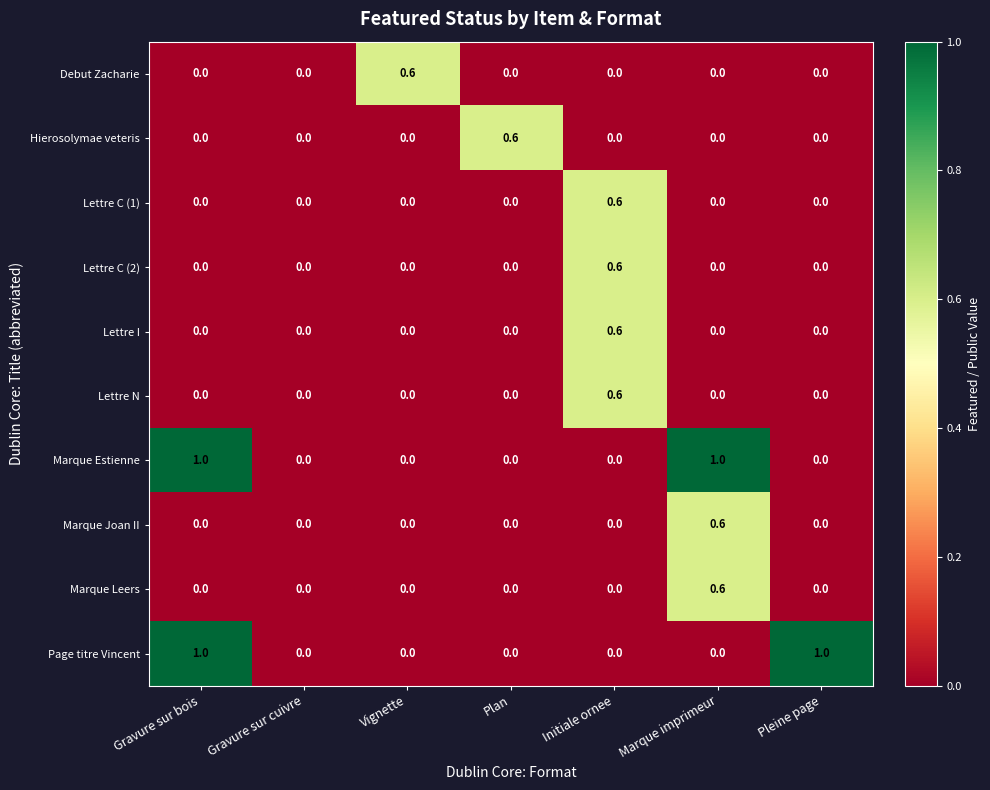

Between Initiale ornee and Pleine page, which series saw the biggest shift?

Page titre Vincent